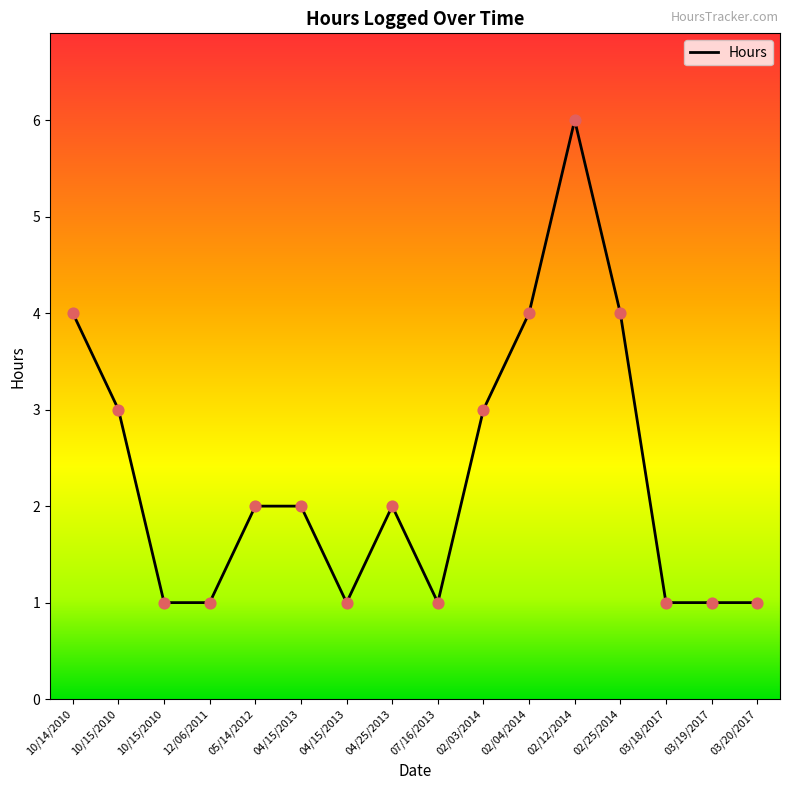

What is the change in value from 05/14/2012 to 03/18/2017?

-1